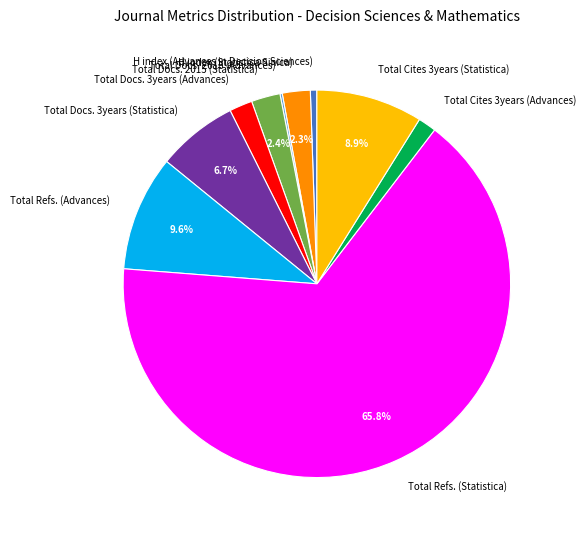

To the nearest percent, what is the combined percentage of Total Docs. 3years (Statistica) and Total Refs. (Advances)?

16%